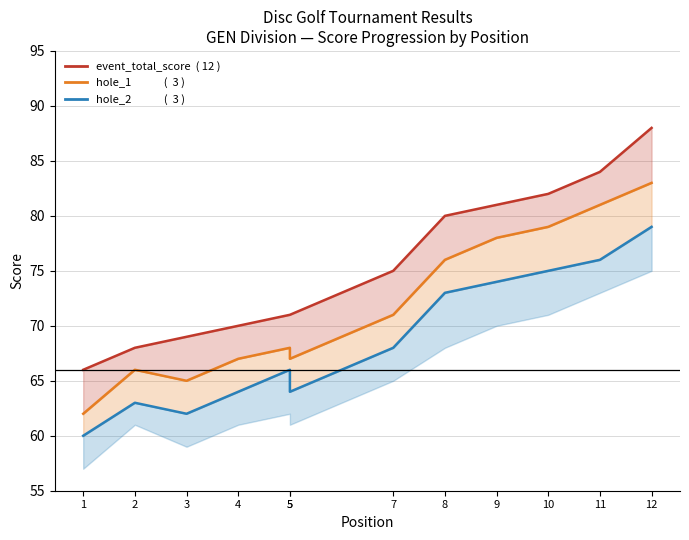

The value of hole_1 (line) at 7 is 49. True or false?

False